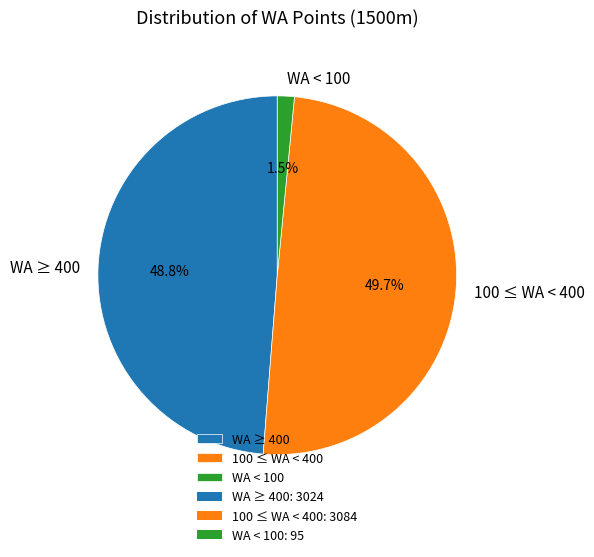

Between WA ≥ 400 and 100 ≤ WA < 400, which is larger?

100 ≤ WA < 400